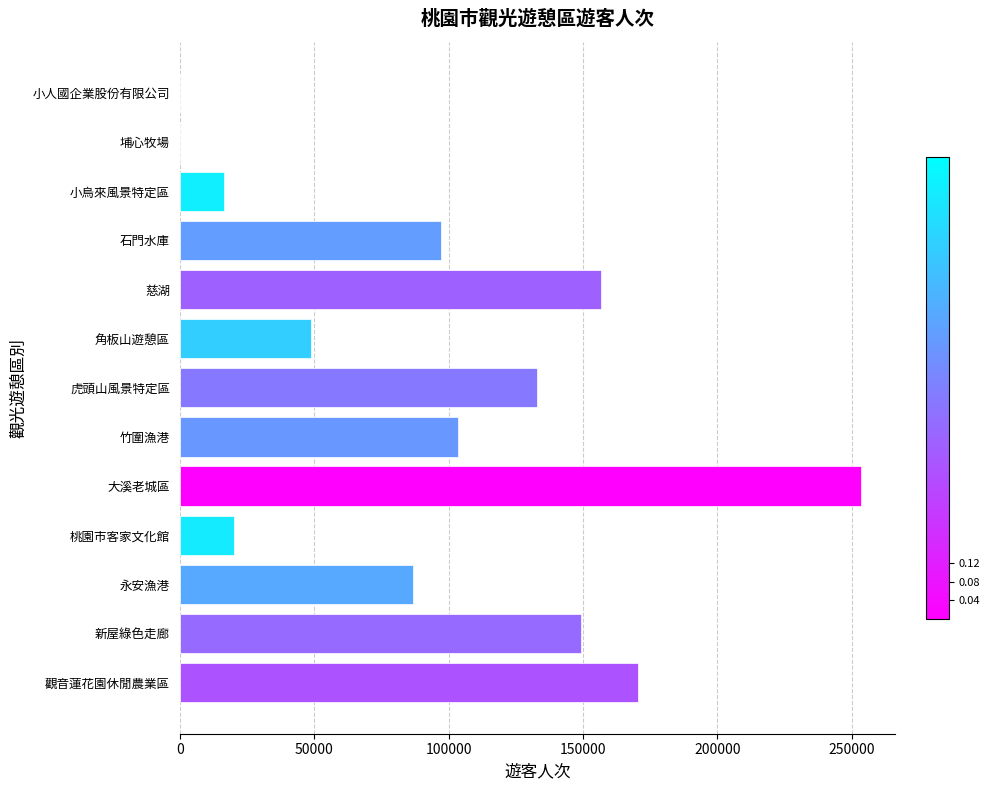

Which category has the highest value across all series?

大溪老城區